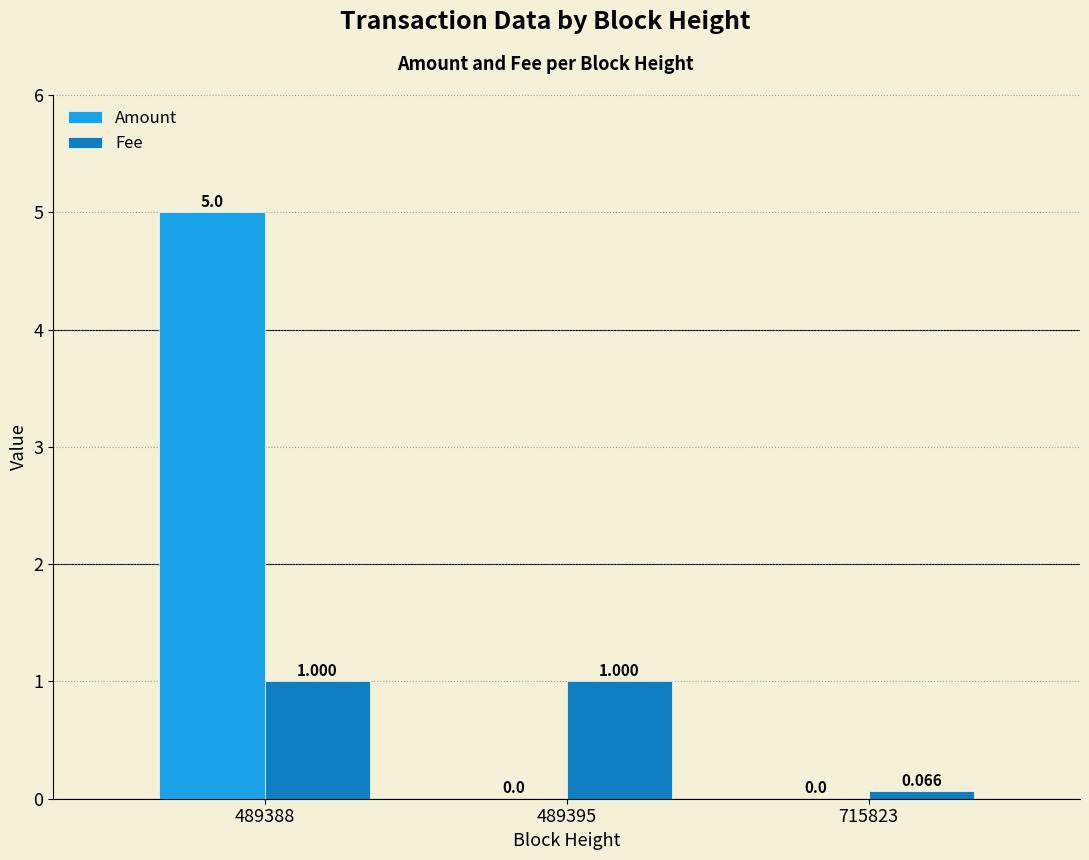

Read the Fee value at 489395.

1.0